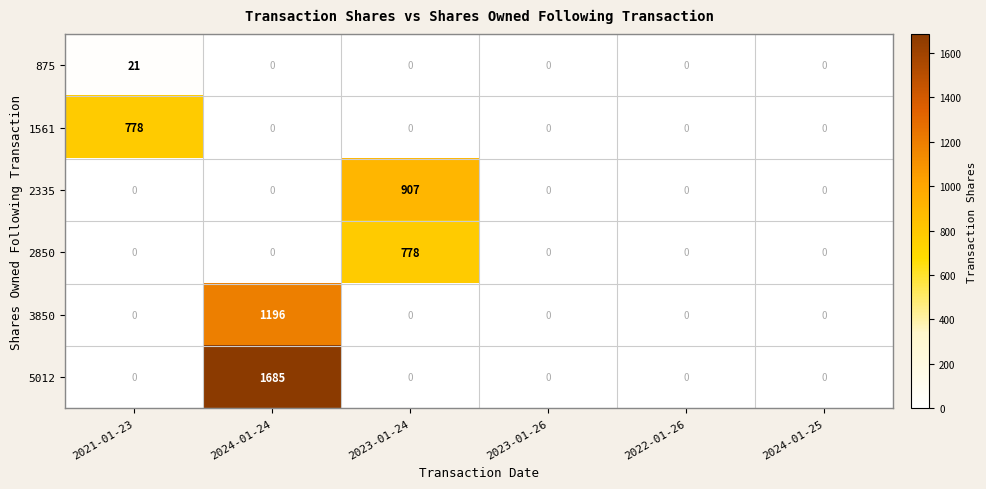

The value of 2850 at 2021-01-23 is -510. True or false?

False